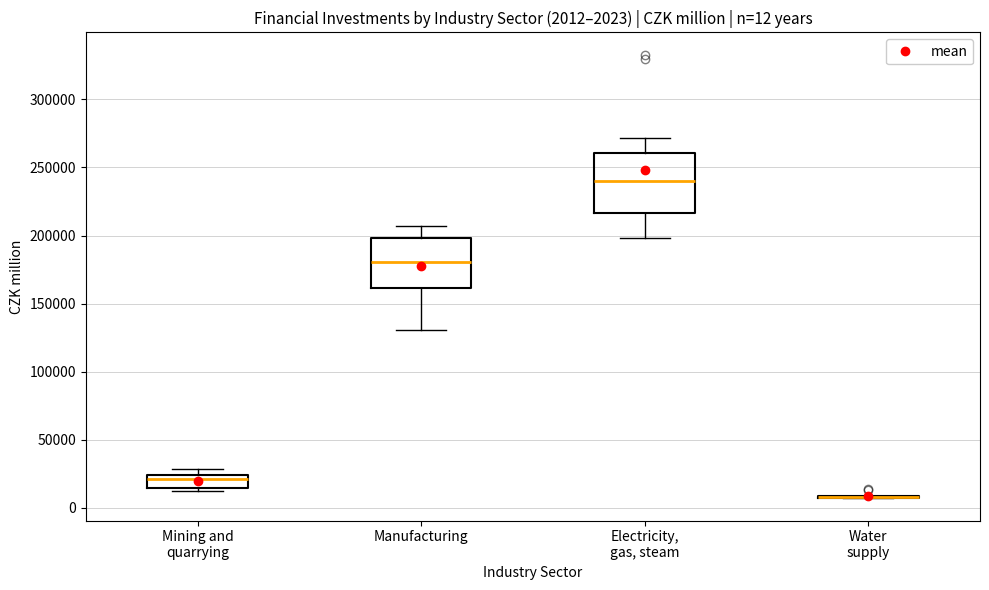

Comparing the boxes themselves (not the whiskers), which one is the tallest?

Electricity, gas, steam